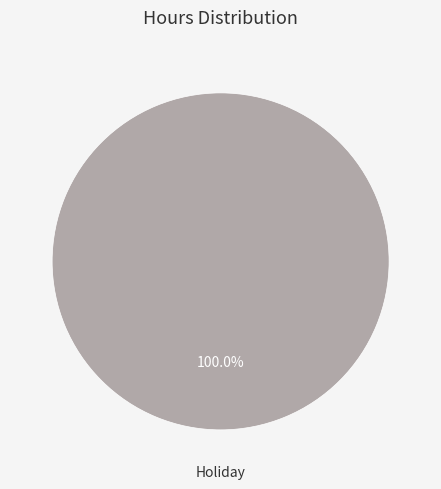

Does any single category account for the majority?

Yes